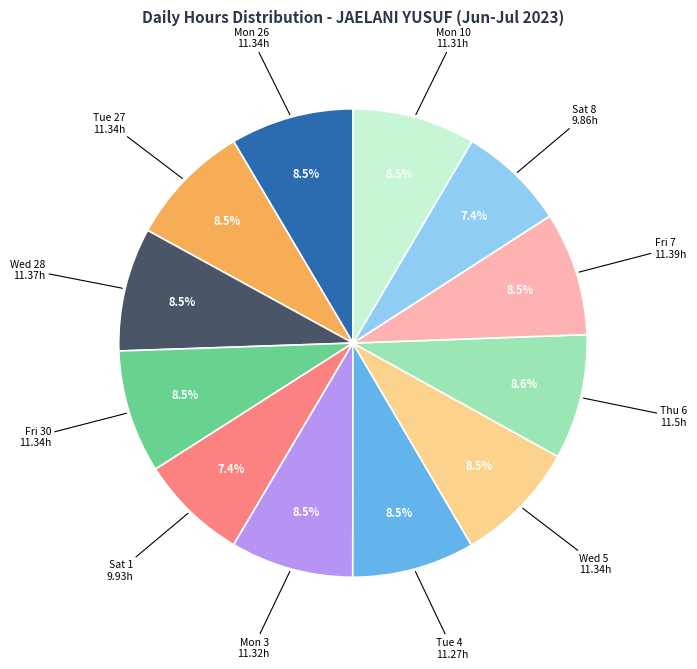

Is there a majority slice in this chart?

No